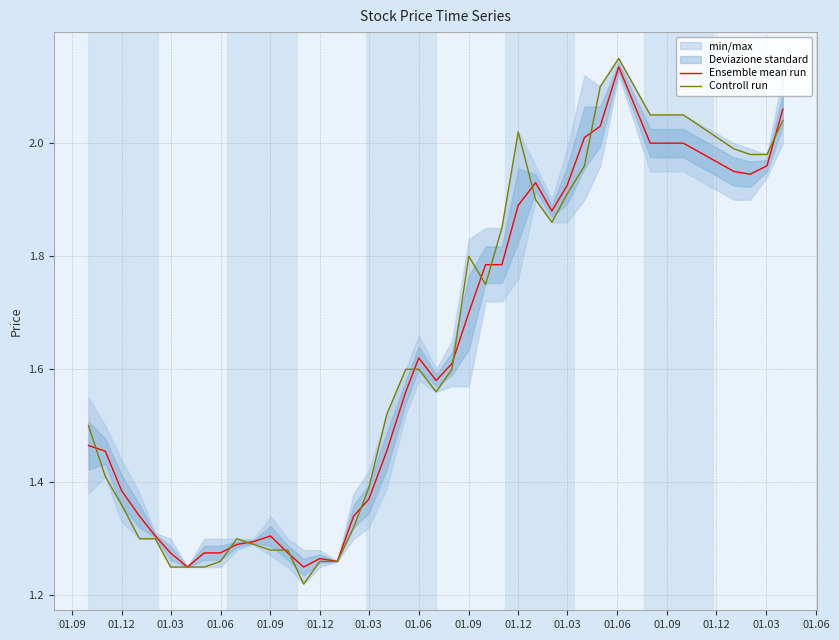

What is the difference between the maximum and second lowest values in the Ensemble mean run series?

0.9